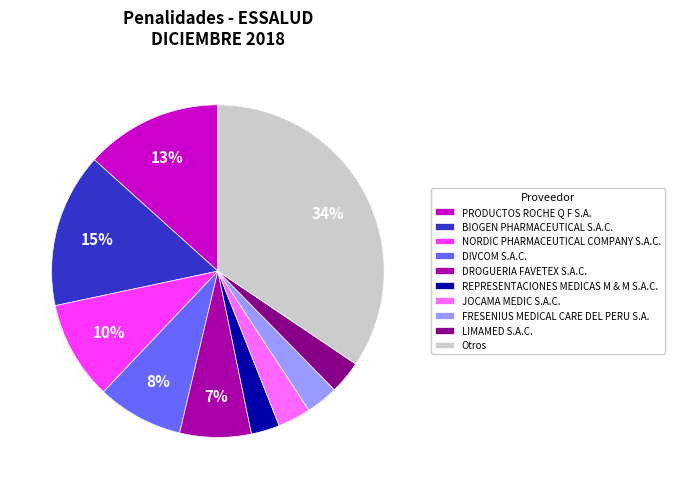

Is there any slice that represents more than half of the pie?

No